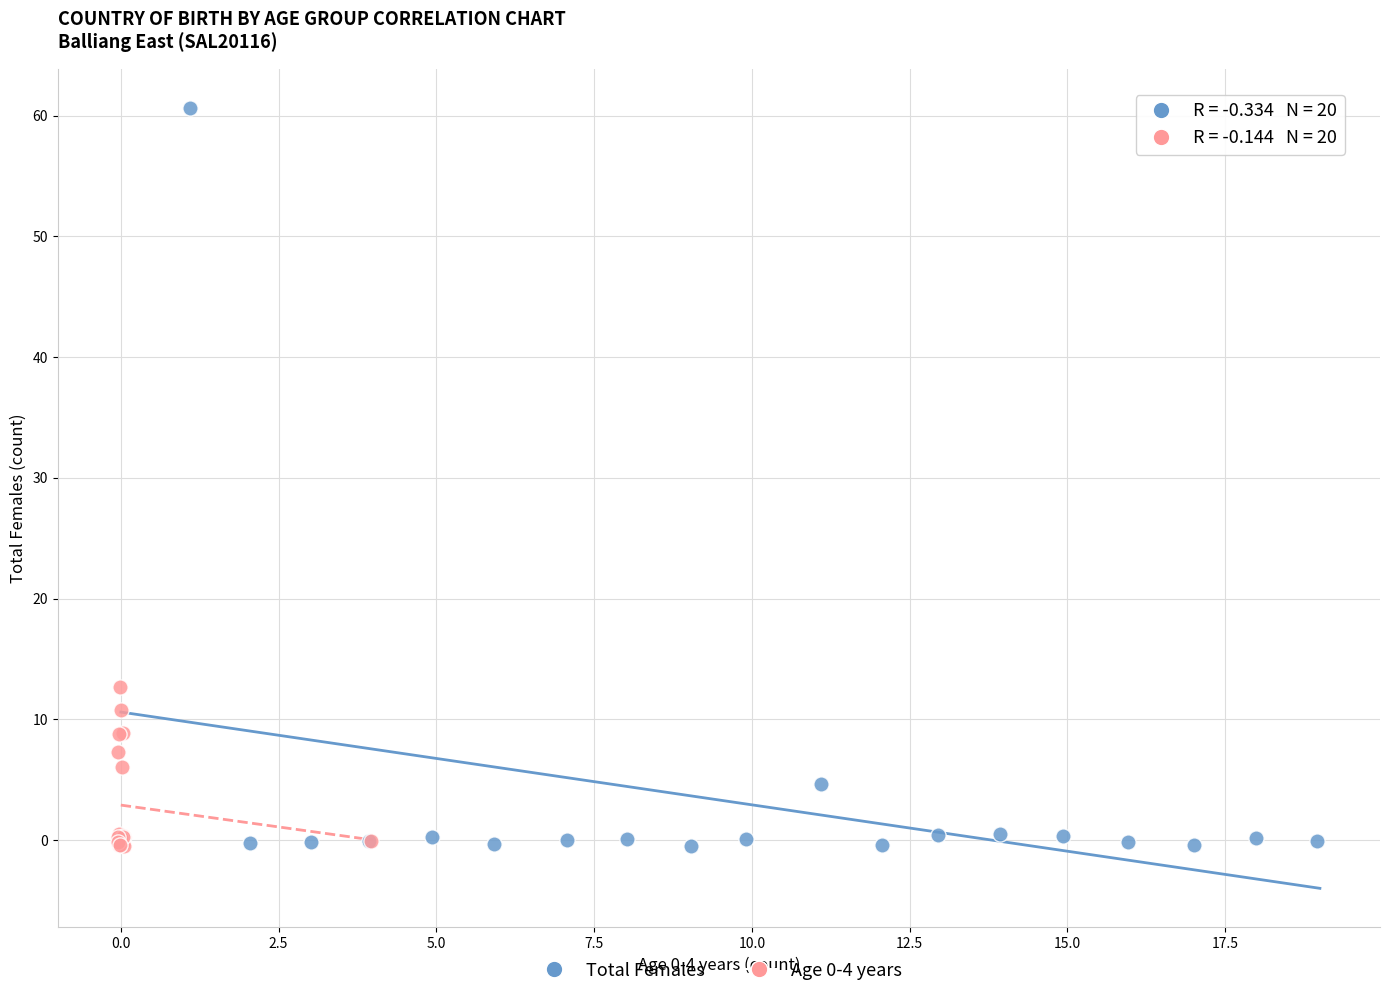

Which series has the largest Y range (max minus min)?

Total Females